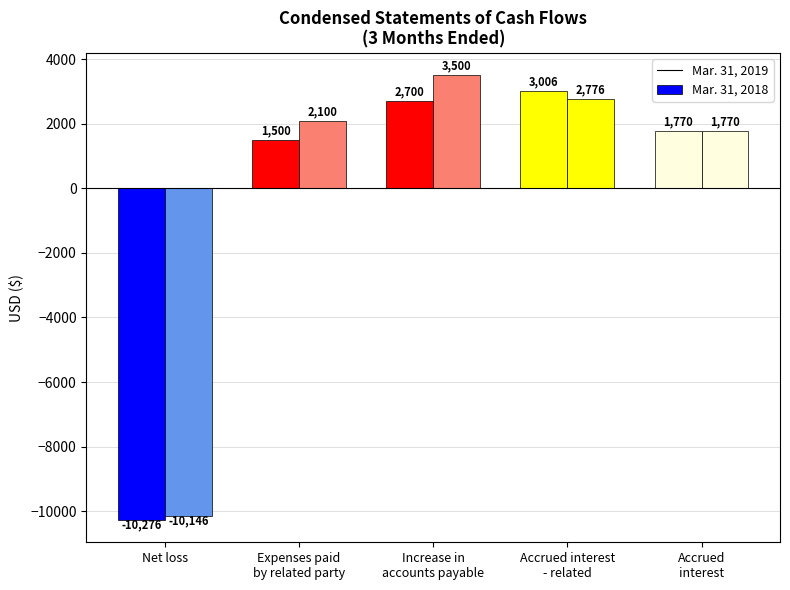

What is the smallest value displayed?

-10276